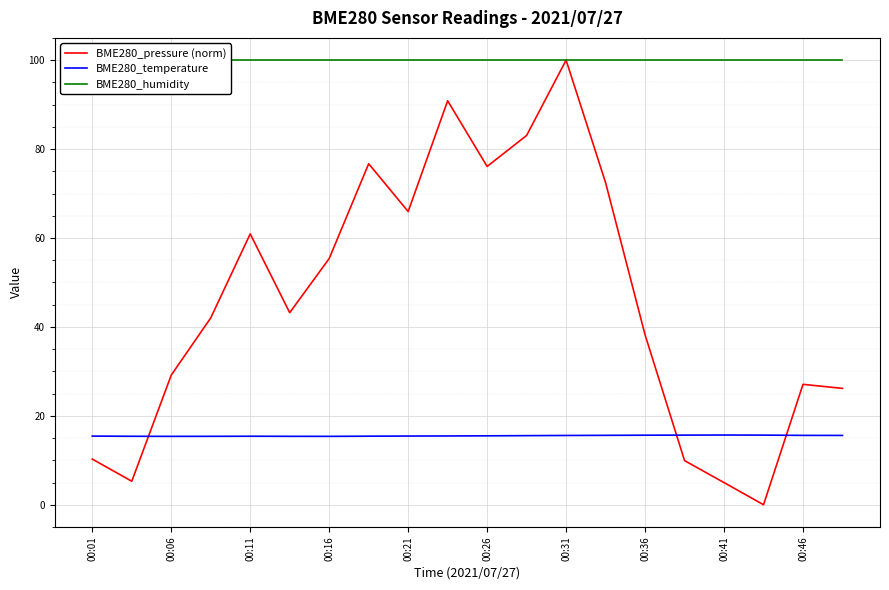

Rank the series by their maximum value, from highest to lowest.

BME280_pressure (norm), BME280_humidity, BME280_temperature